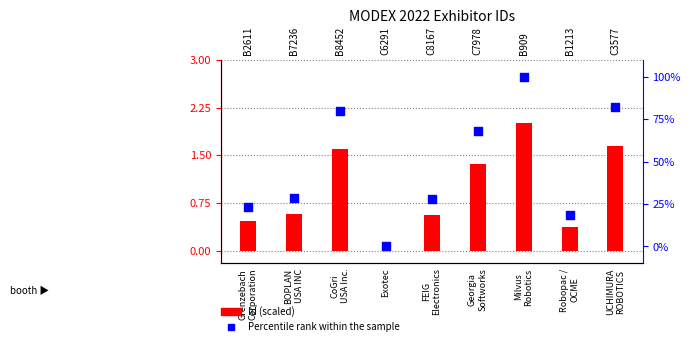

What is the total value across all series at Georgia
Softworks?

69.4